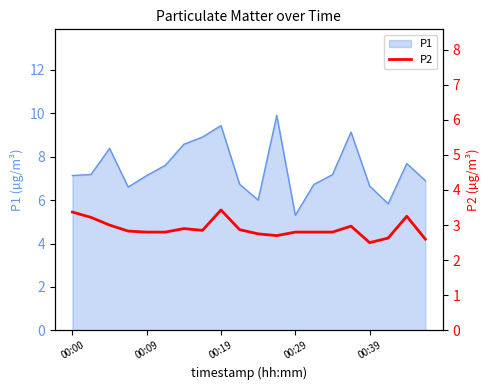

What is the lowest value of the P1 series?

5.3